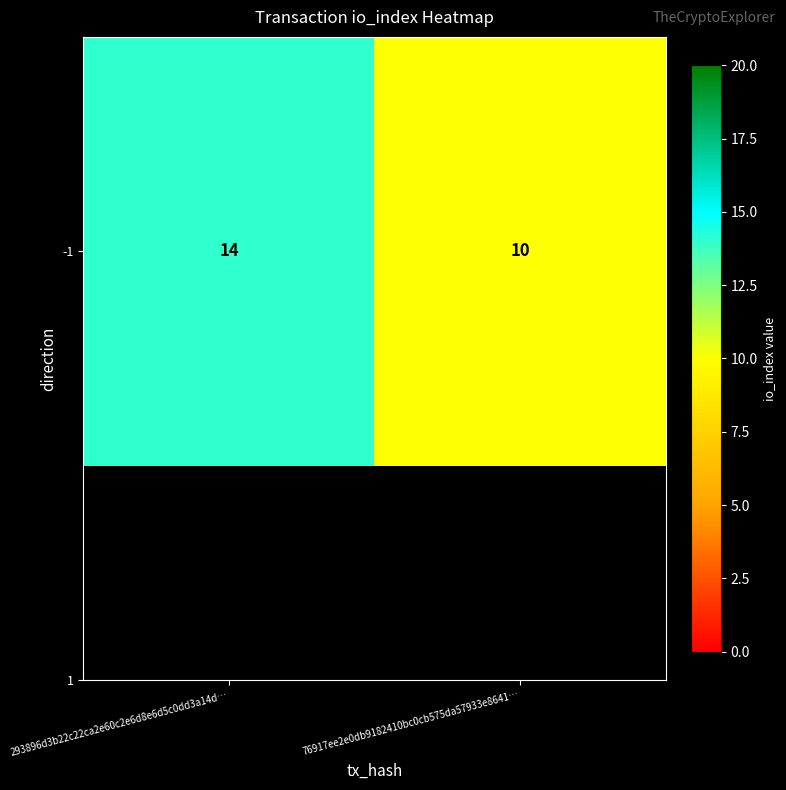

What is the sum of all values?

24